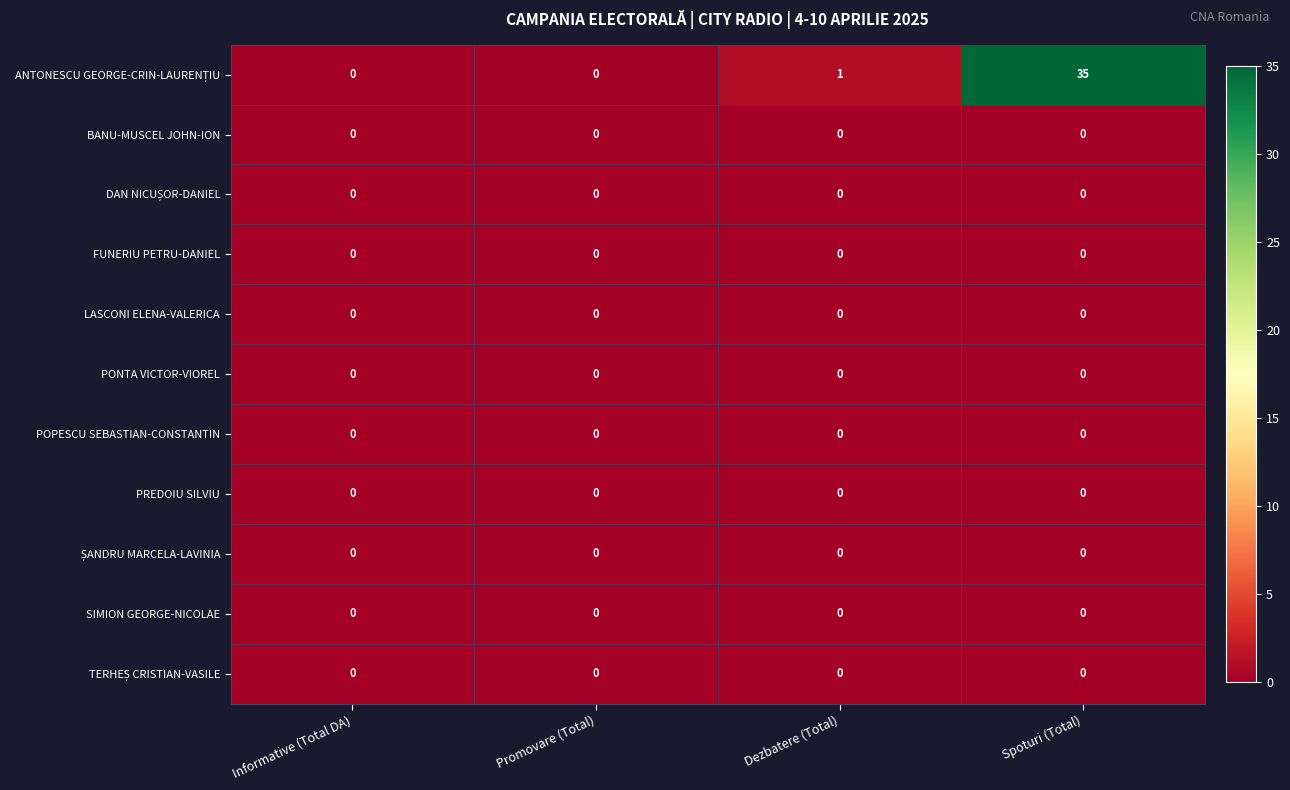

What is the total value across all series at Spoturi (Total)?

35